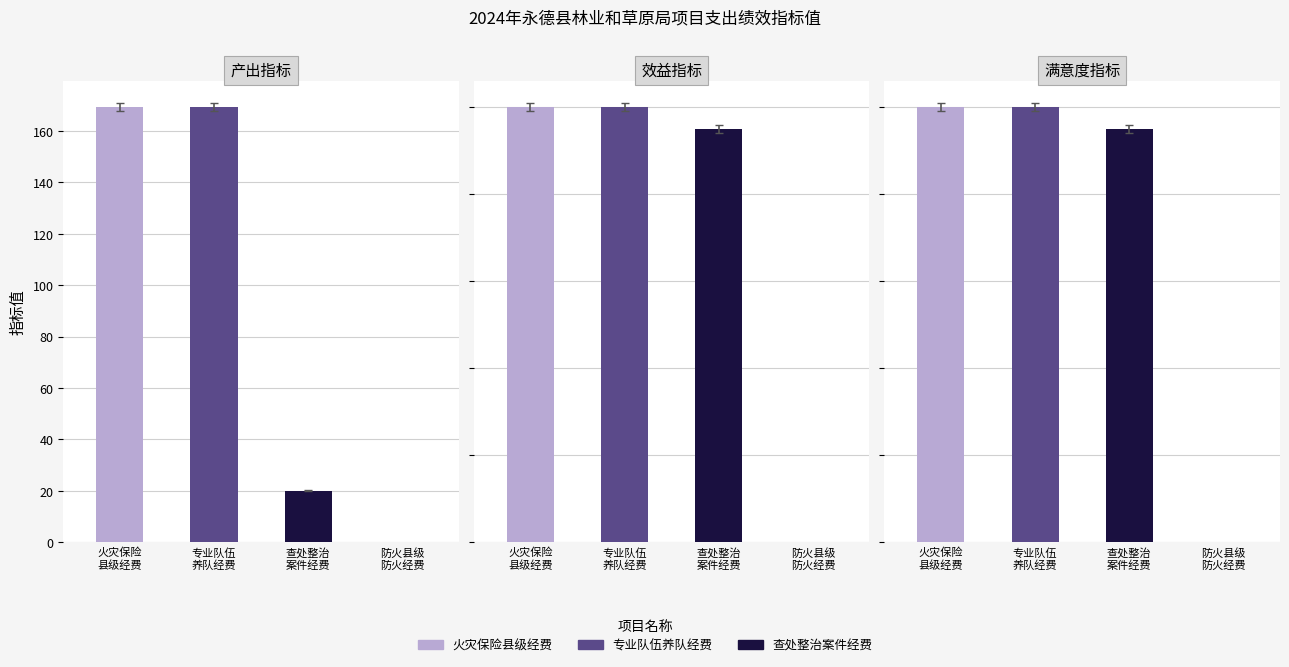

True or false: 效益指标 has a value of 100.0 at 0.

True